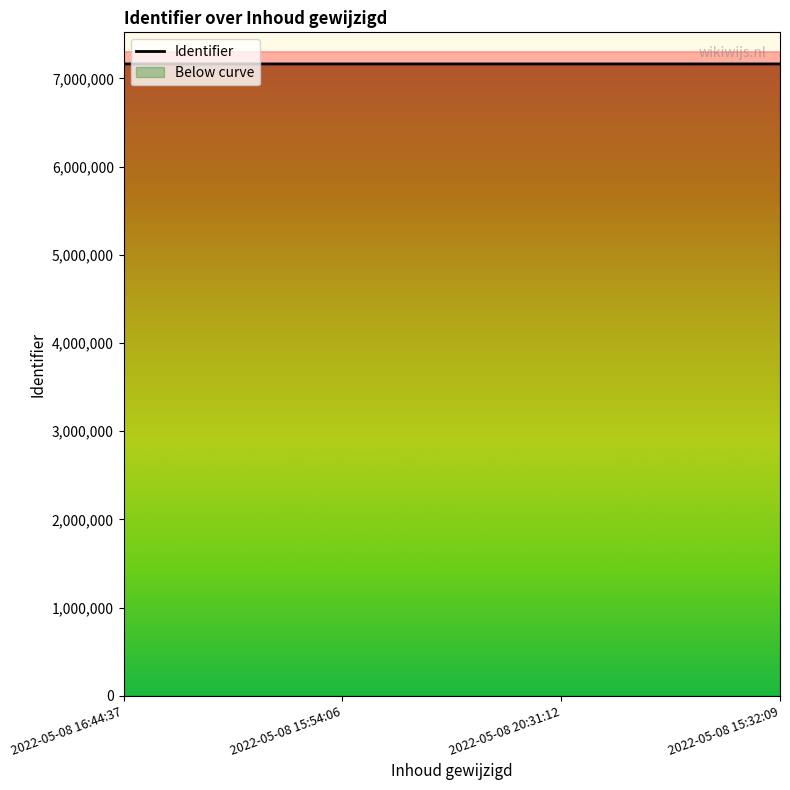

True or false: the data has more than 1 interior local peaks.

False